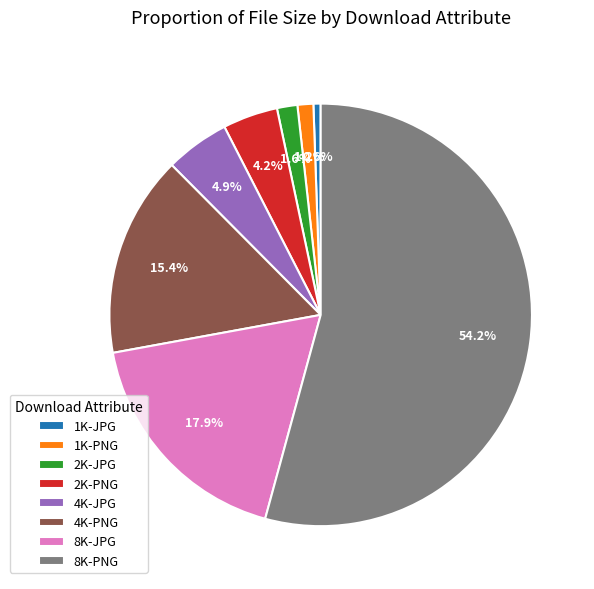

To the nearest percent, what is the difference between the 2K-PNG and 1K-PNG slice percentages?

3%